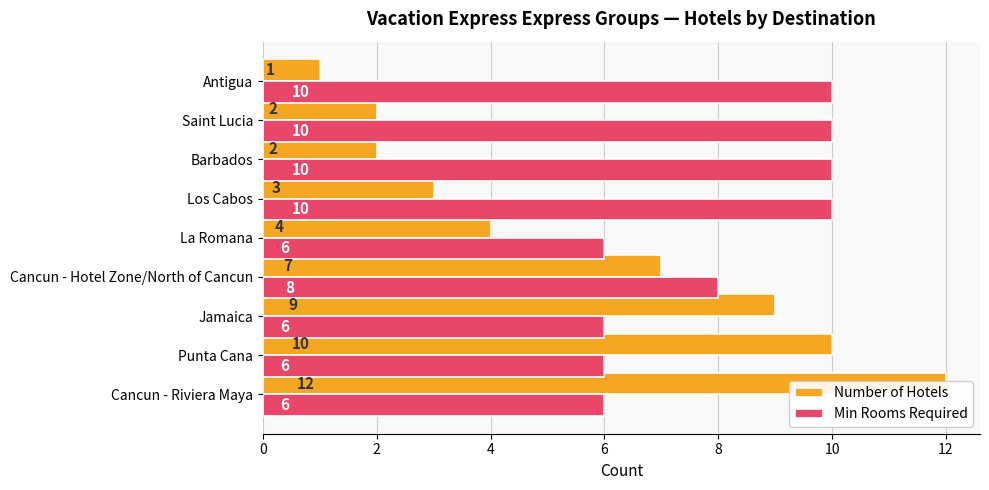

At Cancun - Hotel Zone/North of Cancun, list the series in order from smallest to largest.

Number of Hotels, Min Rooms Required